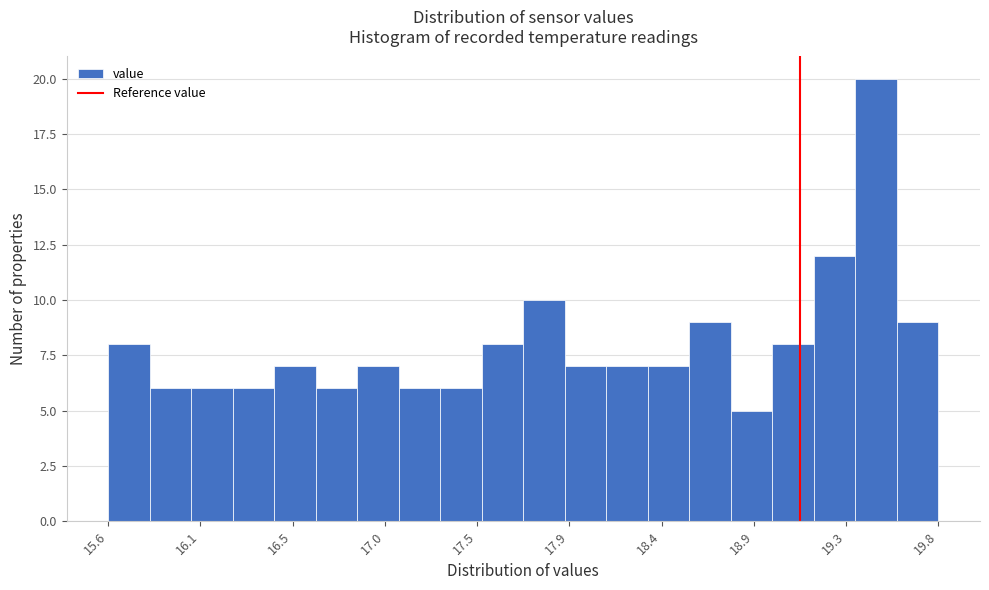

Reading left to right, list every bar in this chart as the range it spans on the x-axis followed by its height. Neither the bar edges nor the heights are printed on the chart, so give them approximately, as read against the axes.

15.60 to 15.81: 8
15.81 to 16.02: 6
16.02 to 16.23: 6
16.23 to 16.44: 6
16.44 to 16.65: 7
16.65 to 16.86: 6
16.86 to 17.07: 7
17.07 to 17.28: 6
17.28 to 17.49: 6
17.49 to 17.70: 8
17.70 to 17.91: 10
17.91 to 18.12: 7
18.12 to 18.33: 7
18.33 to 18.54: 7
18.54 to 18.75: 9
18.75 to 18.96: 5
18.96 to 19.17: 8
19.17 to 19.38: 12
19.38 to 19.59: 20
19.59 to 19.80: 9